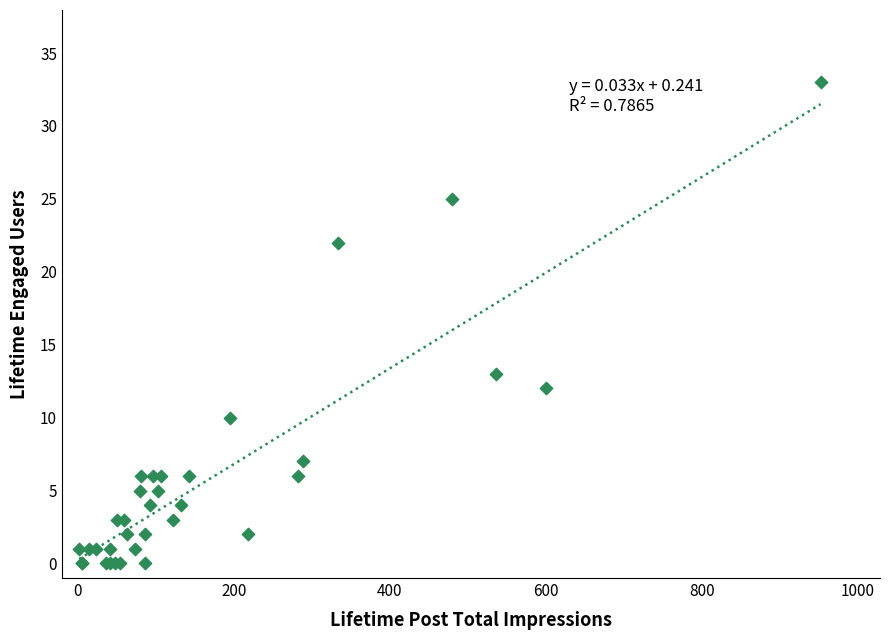

What Y value in the scatter plot is closest to 16?

13